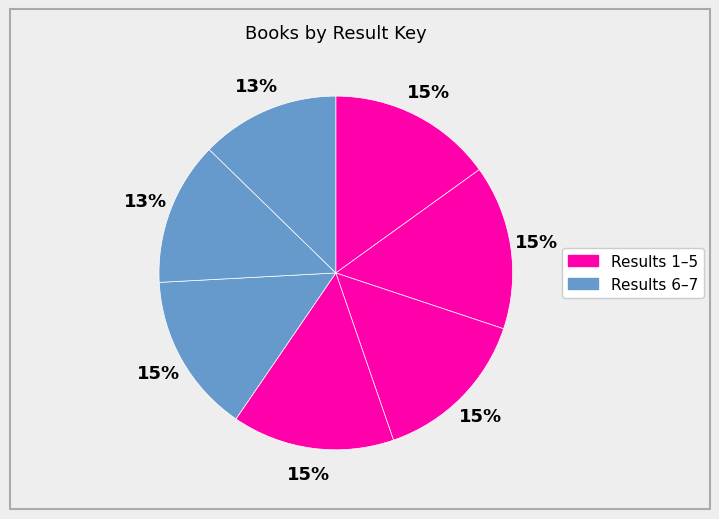

Count the number of slices in the pie.

7